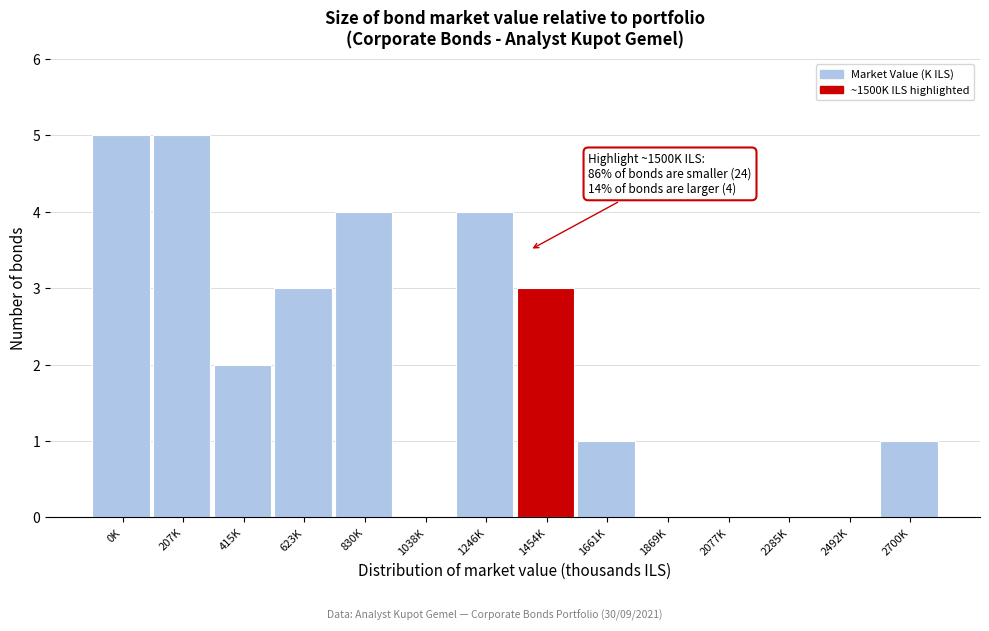

Reading left to right, what are all the values shown in this chart?

0K=5	207K=5	415K=2	623K=3	830K=4	1038K=0	1246K=4	1454K=3	1661K=1	1869K=0	2077K=0	2285K=0	2492K=0	2700K=1